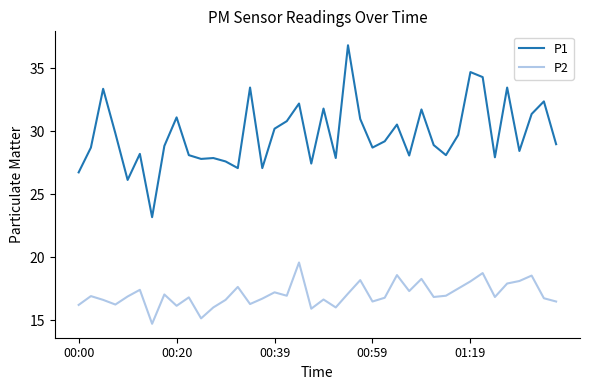

Which series has the largest total across all categories?

P1